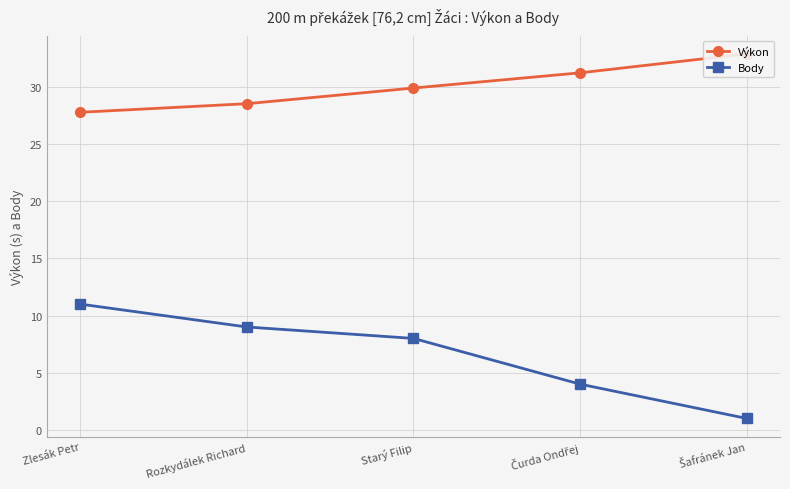

What are all the series names shown in the legend?

Výkon, Body